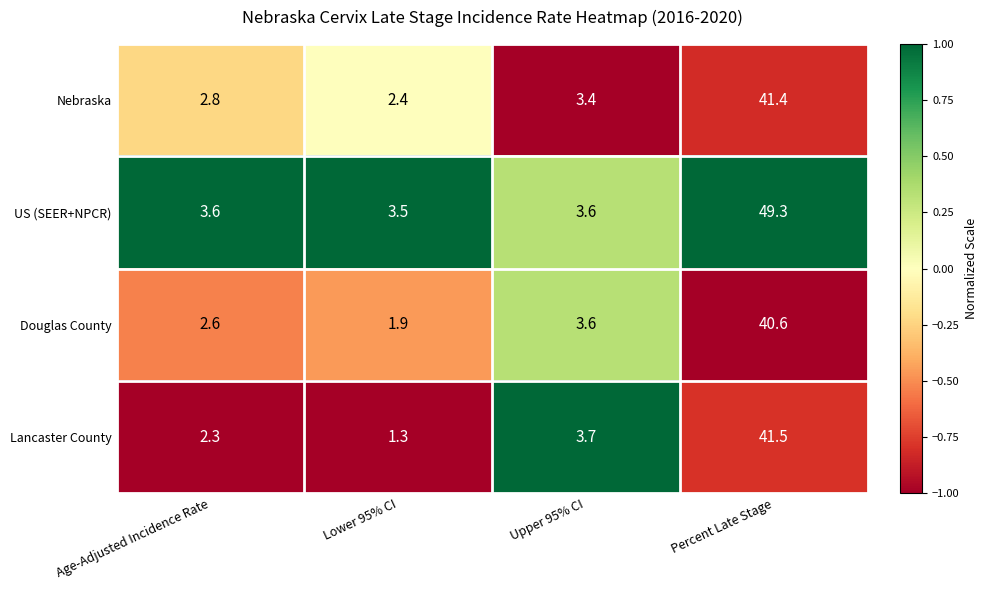

Reading right to left, transcribe all the data shown in this chart.

Nebraska: 41.4	3.4	2.4	2.8
US (SEER+NPCR): 49.3	3.6	3.5	3.6
Douglas County: 40.6	3.6	1.9	2.6
Lancaster County: 41.5	3.7	1.3	2.3